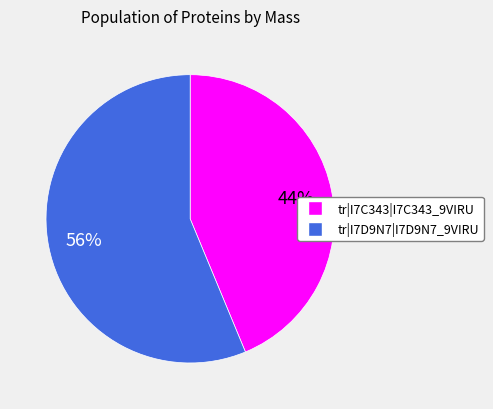

Is it true that tr|I7C343|I7C343_9VIRU is 57% of the pie?

False